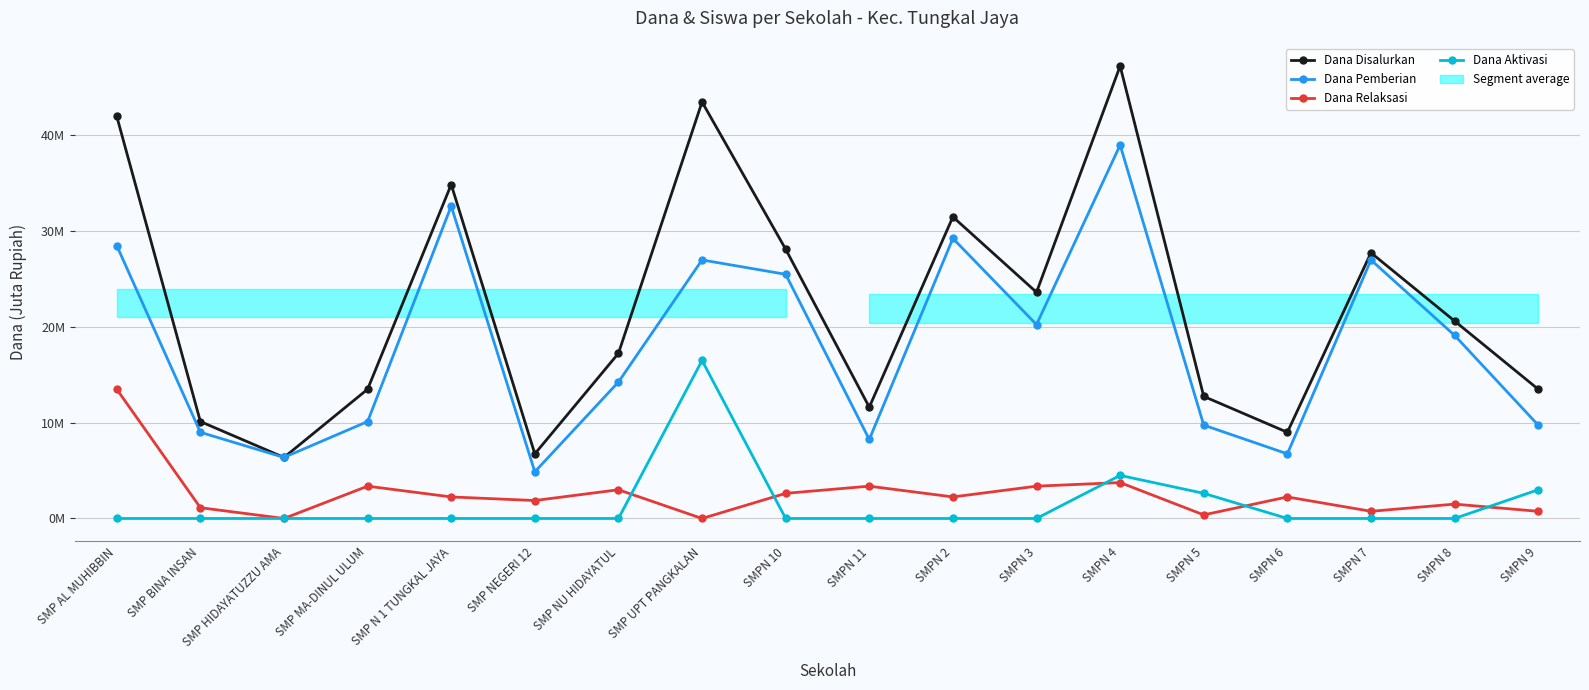

How many interior local peaks does the Dana Relaksasi series have?

6